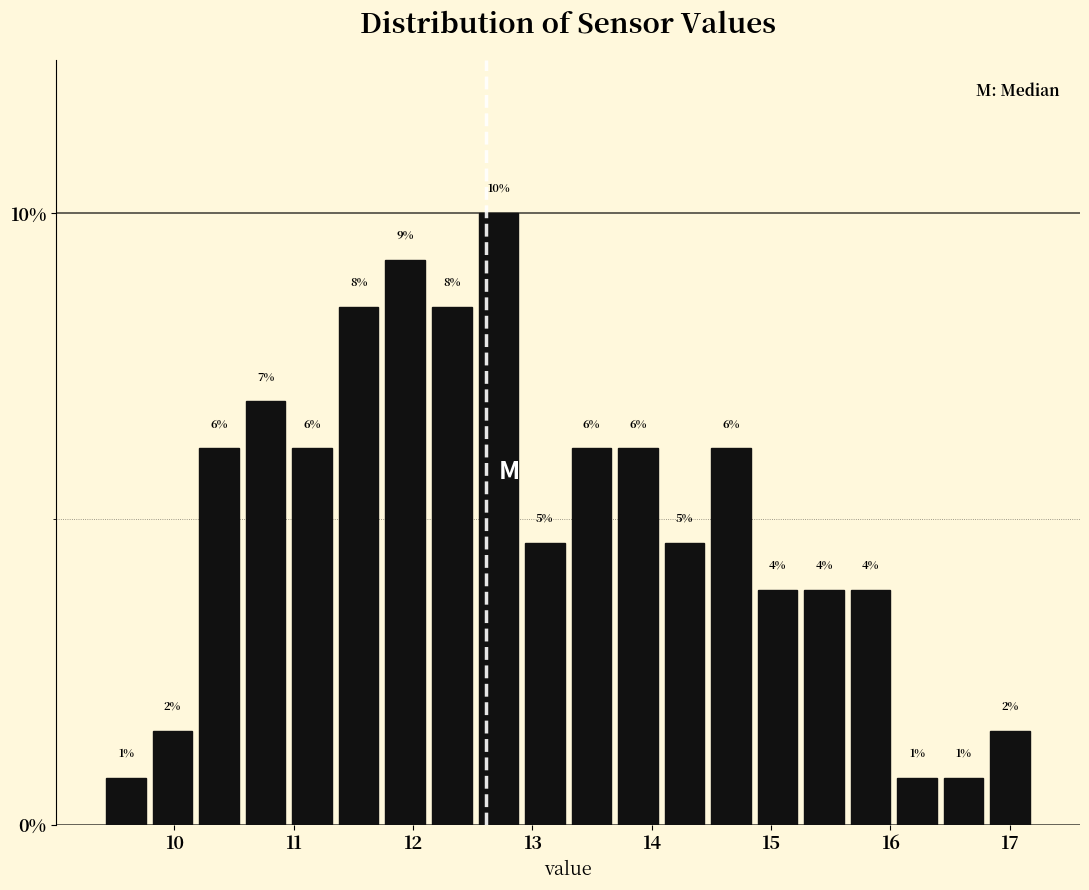

Read against the x-axis, roughly where is the centre of the tallest bar?

12.7